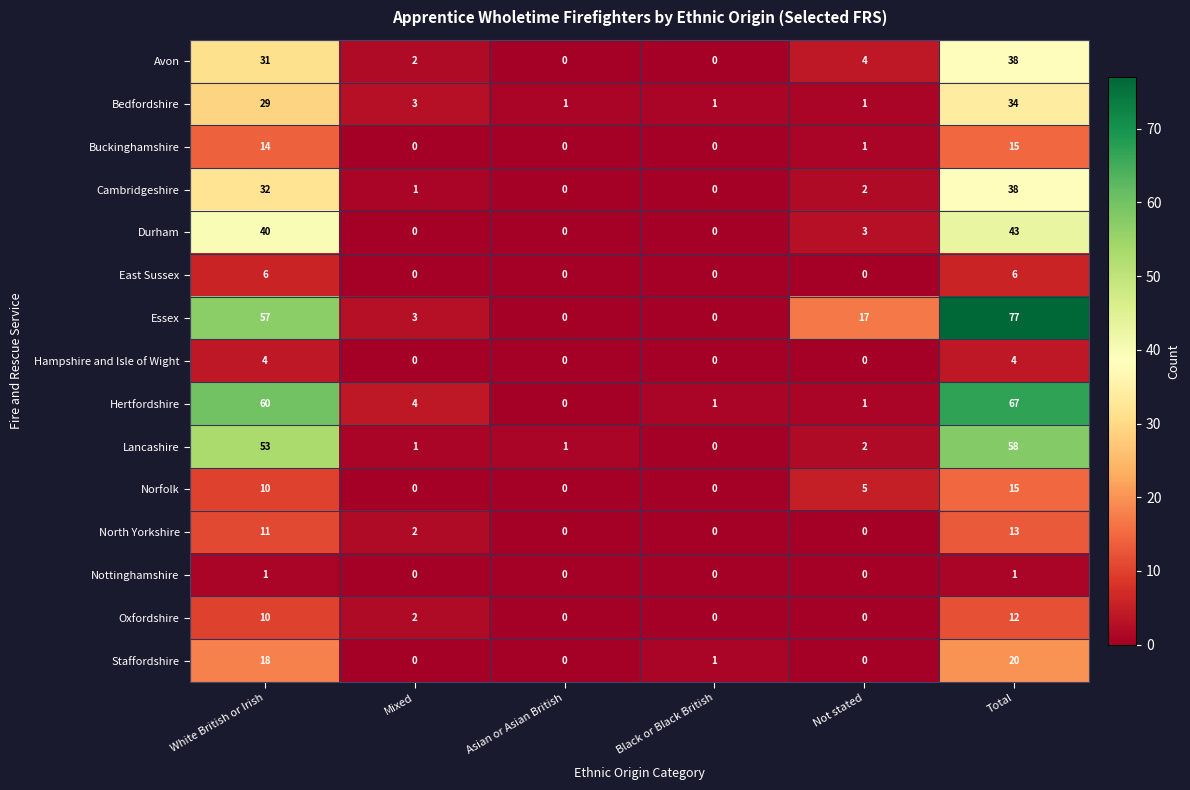

How many positive values does the Buckinghamshire series have?

3